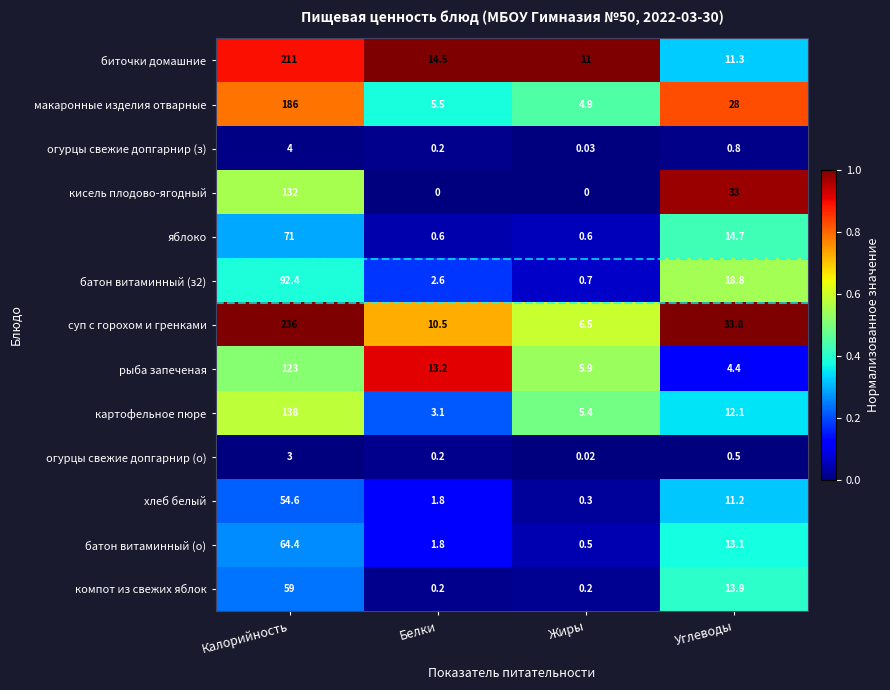

What is the maximum value shown in the chart?

236.0